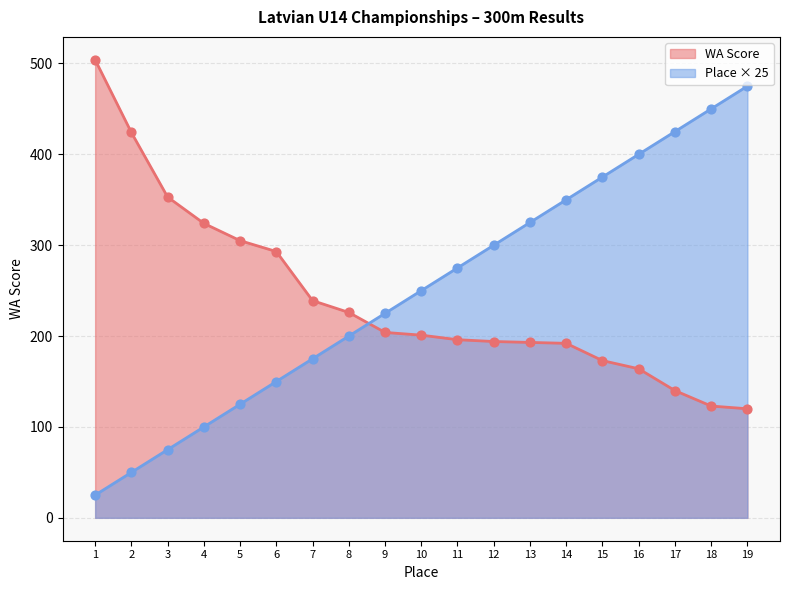

Which series reaches the maximum Y coordinate?

WA Score